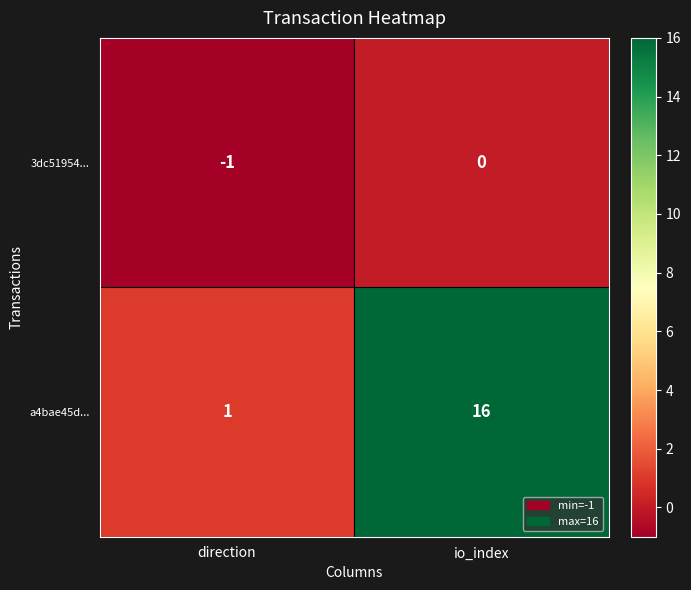

List the series in order of their overall mean, highest first.

a4bae45d..., 3dc51954...